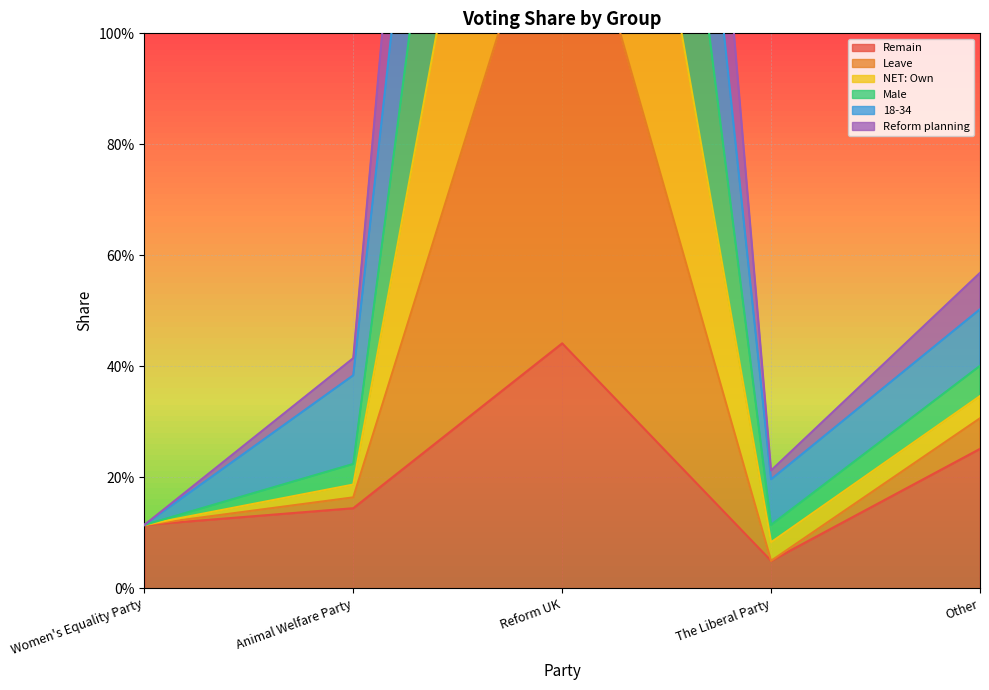

At which category does Reform planning reach its first local valley?

The Liberal Party